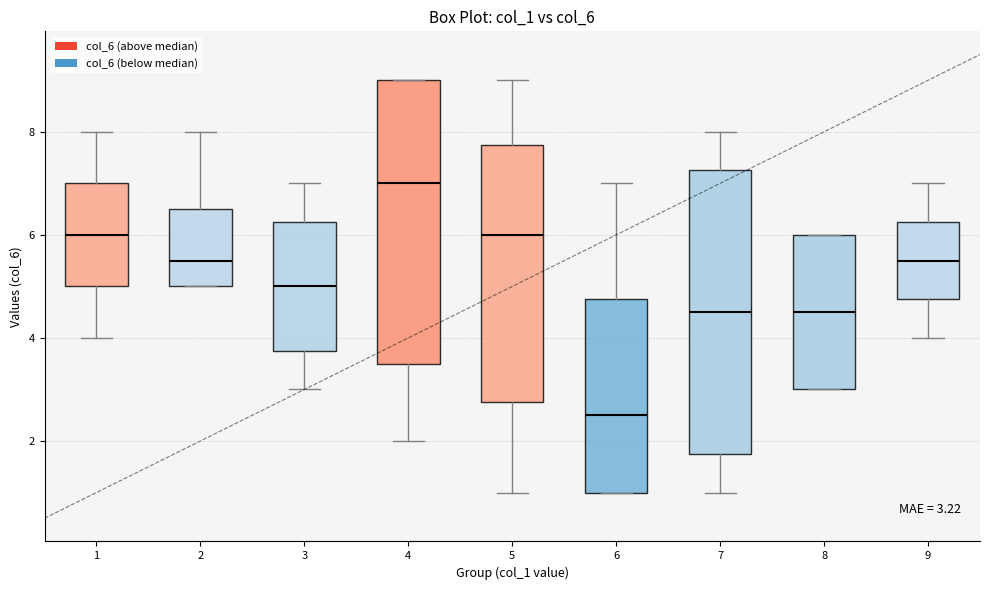

Which box has the lowest median line?

6